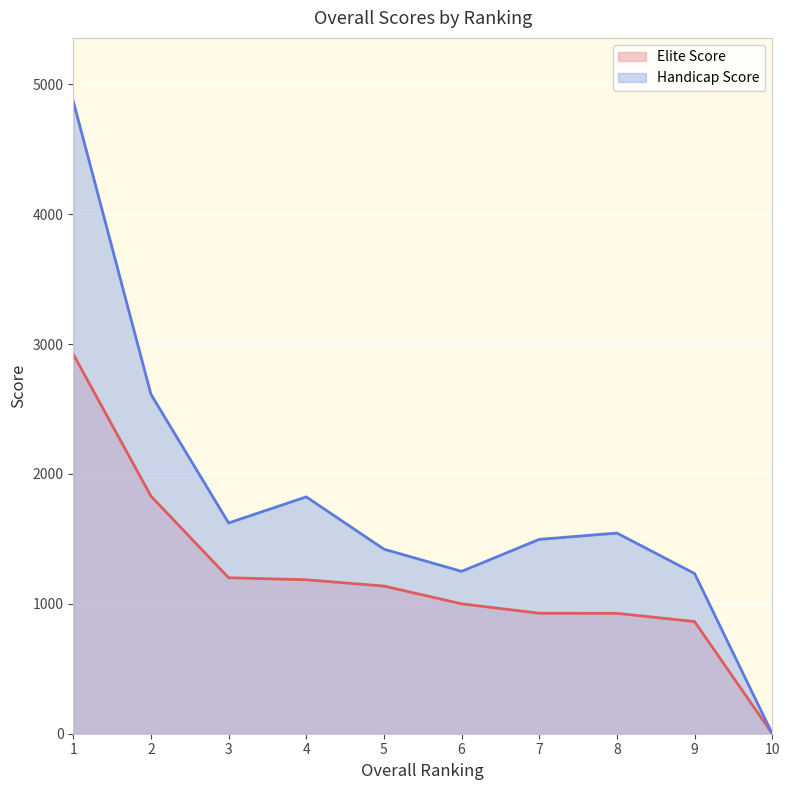

How many lines are shown in the chart?

2